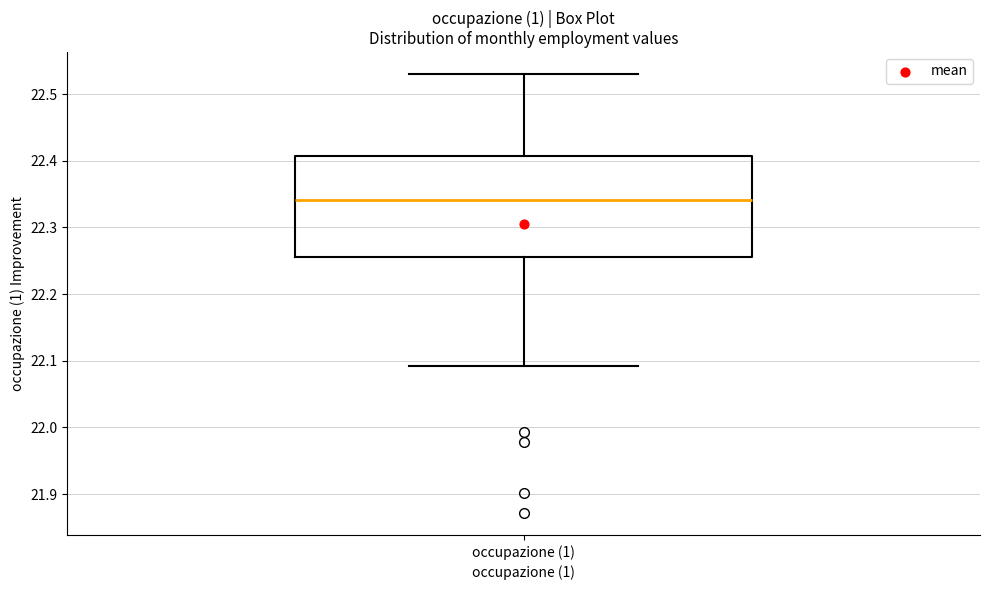

Transcribe this box plot: give where the median line is, the range the box spans, and where the two whiskers end, as read against the y-axis. The values are not printed on the chart, so give them approximately, as read against the axis.

median 22.34, box 22.25 to 22.41, whiskers 22.09 to 22.53